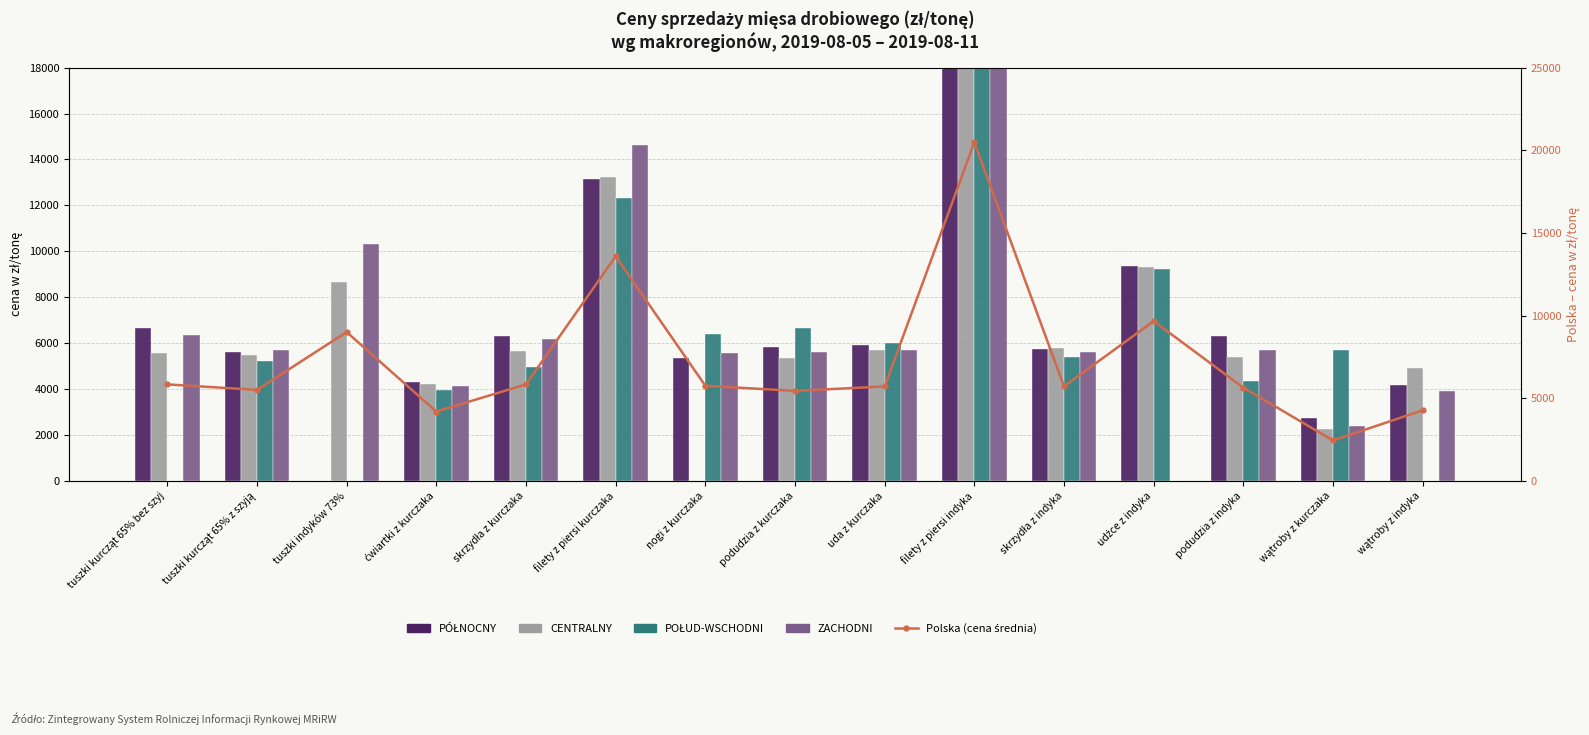

Where is PÓŁNOCNY nearest to the value 10321?

udźce z indyka